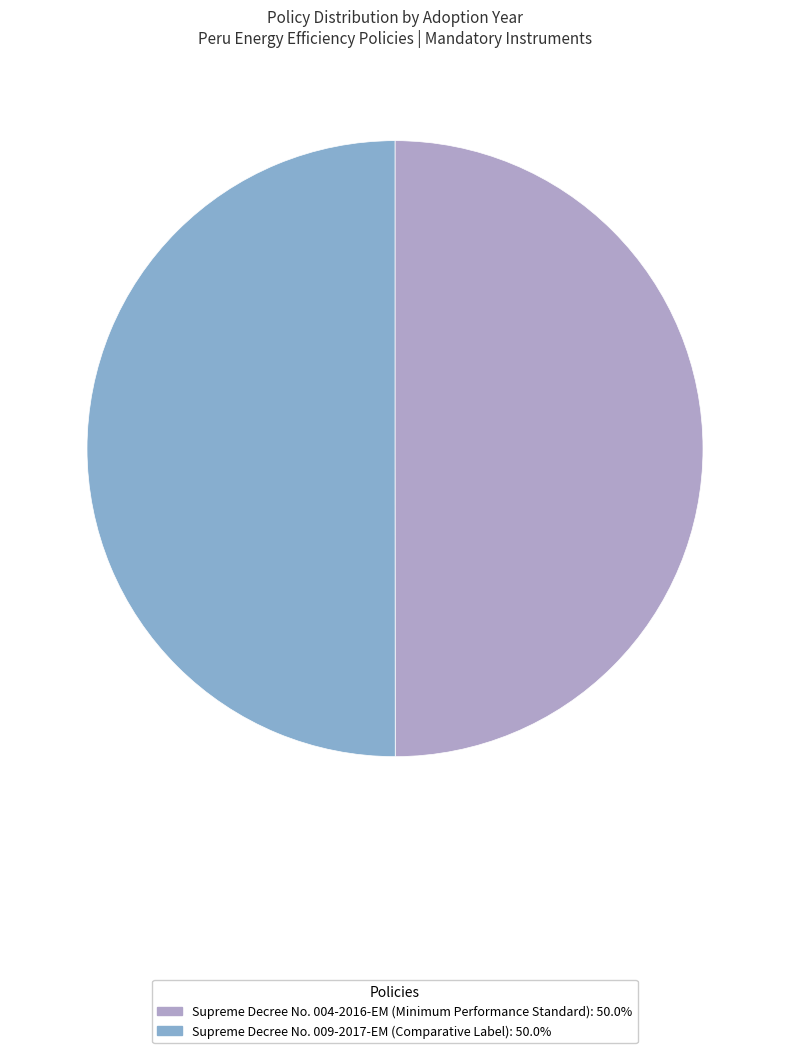

Approximately how many times larger is the value at Supreme Decree No. 004-2016-EM (Minimum Performance Standard) compared to Supreme Decree No. 009-2017-EM (Comparative Label)?

1.0